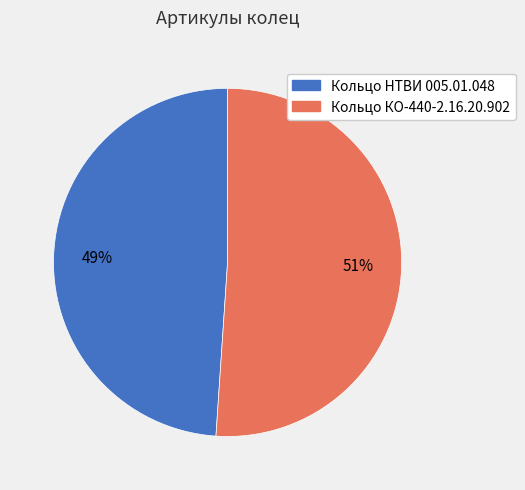

Combined, do Кольцо КО-440-2.16.20.902 and Кольцо НТВИ 005.01.048 account for over 50%?

Yes